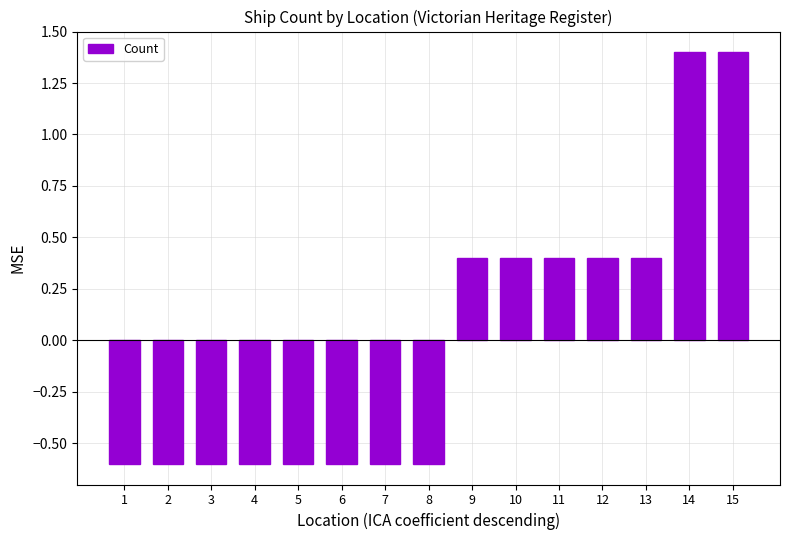

Are the bars grouped side by side (vs. stacked)?

No